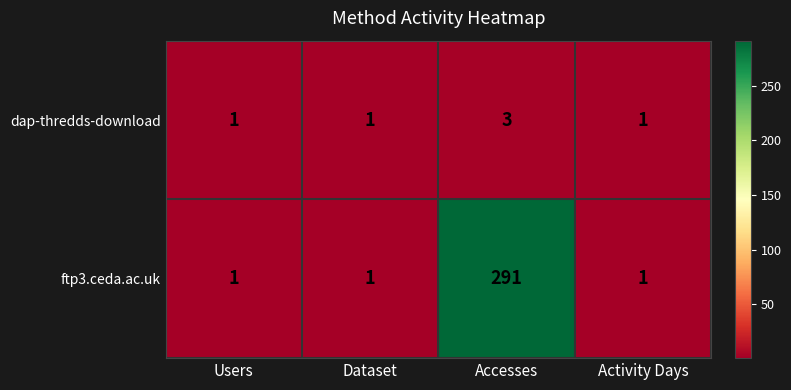

The value of dap-thredds-download at Activity Days is 1. True or false?

True